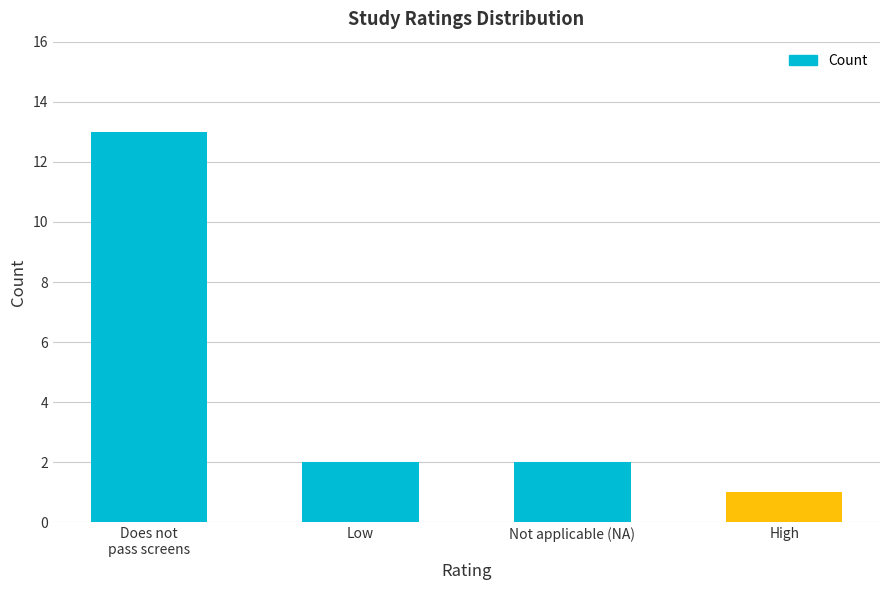

The value at Not applicable (NA) is 2. True or false?

True